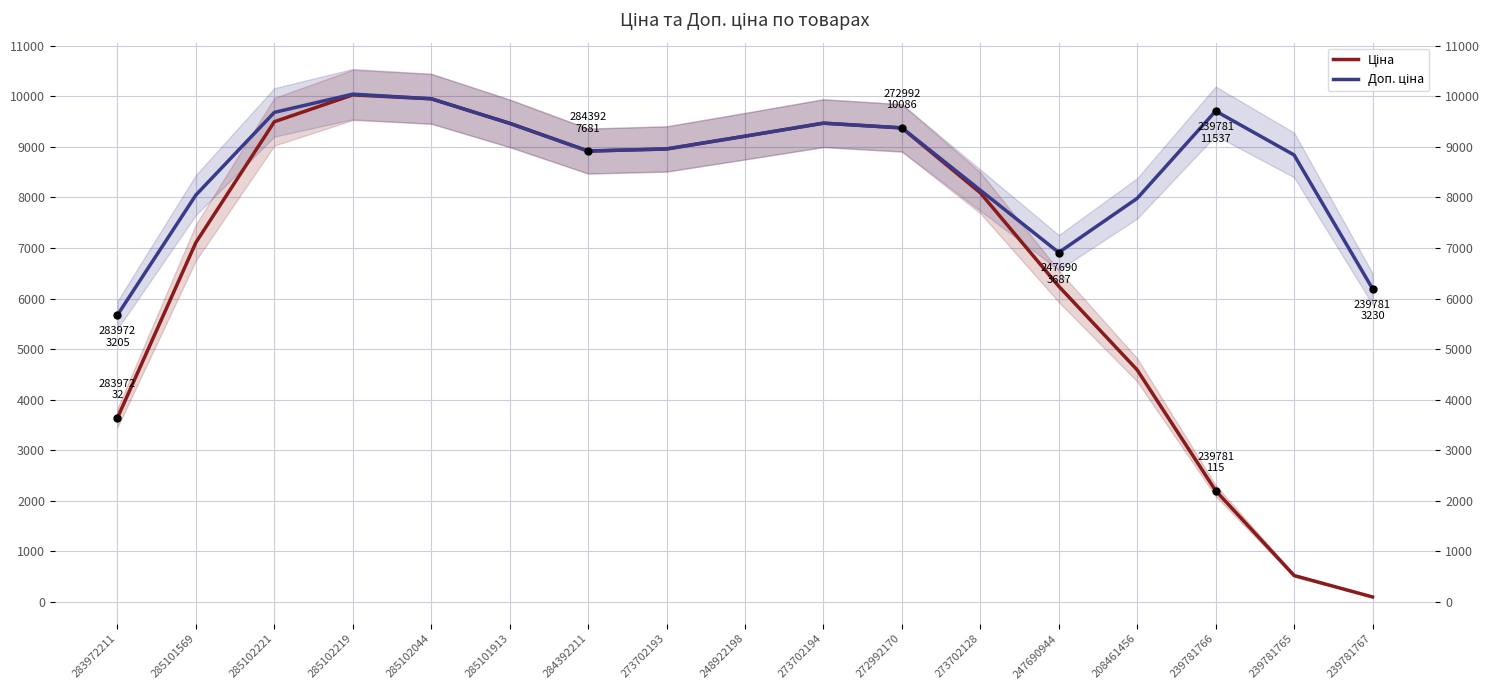

Between 239781767 and 208461456, which is larger?

208461456